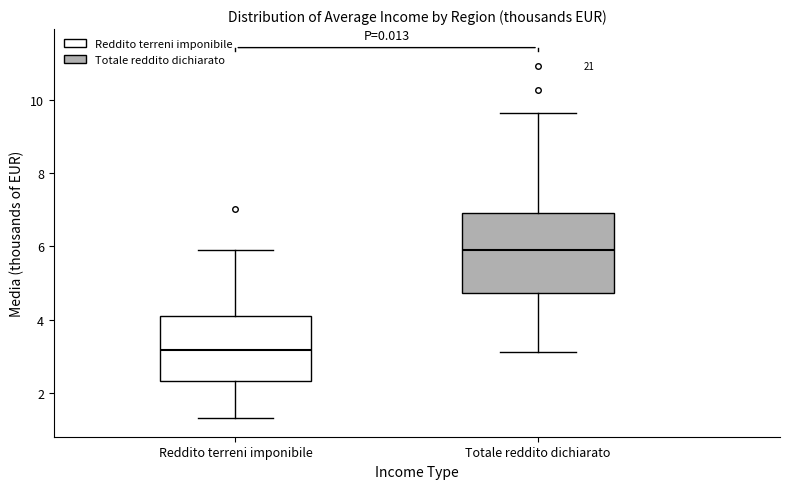

Reading left to right, read every box against the y-axis: the position of its median line, the range the box covers, and the ends of its whiskers. The values are not printed on the chart, so give them approximately, as read against the axis.

Reddito terreni imponibile: median 3.2, box 2.4 to 4.2, whiskers 1.4 to 6.0
Totale reddito dichiarato: median 6.0, box 4.8 to 7.0, whiskers 3.2 to 9.6